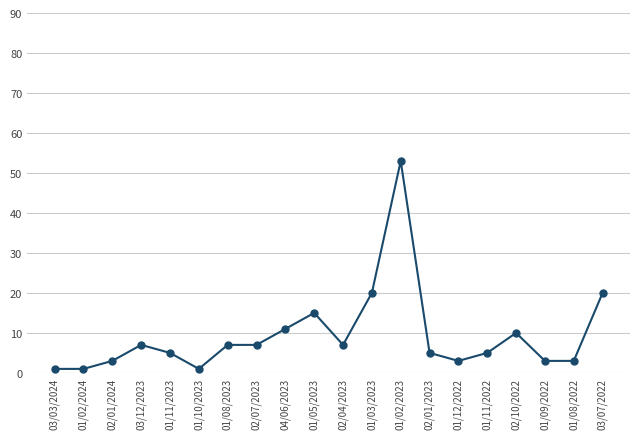

What is the ratio of the value at 01/10/2023 to the value at 02/04/2023?

0.1